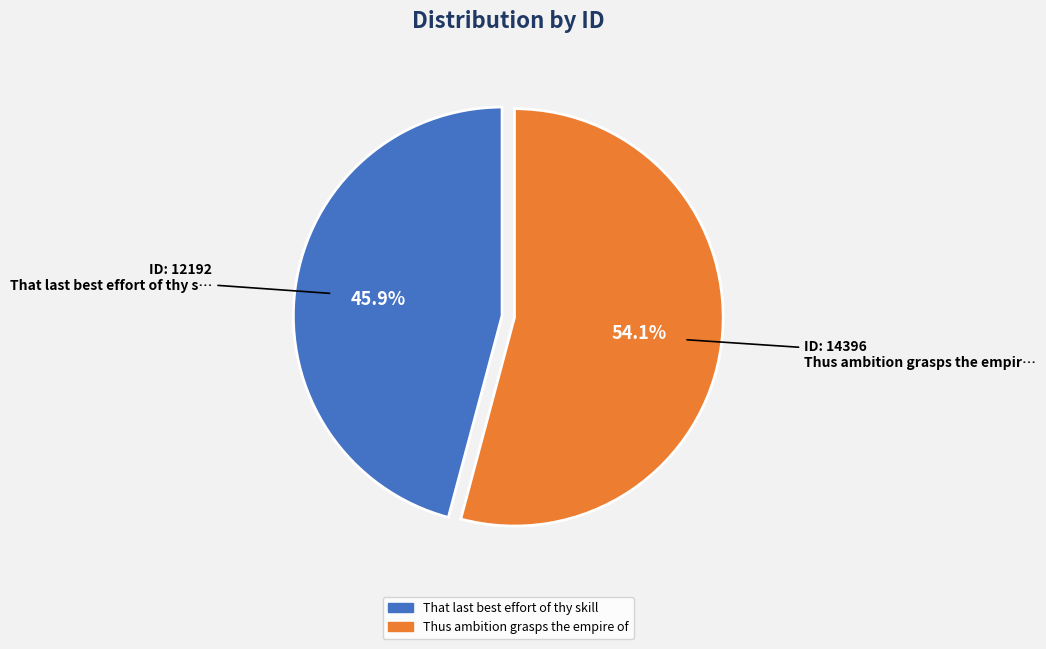

How many slices are in this pie chart?

2